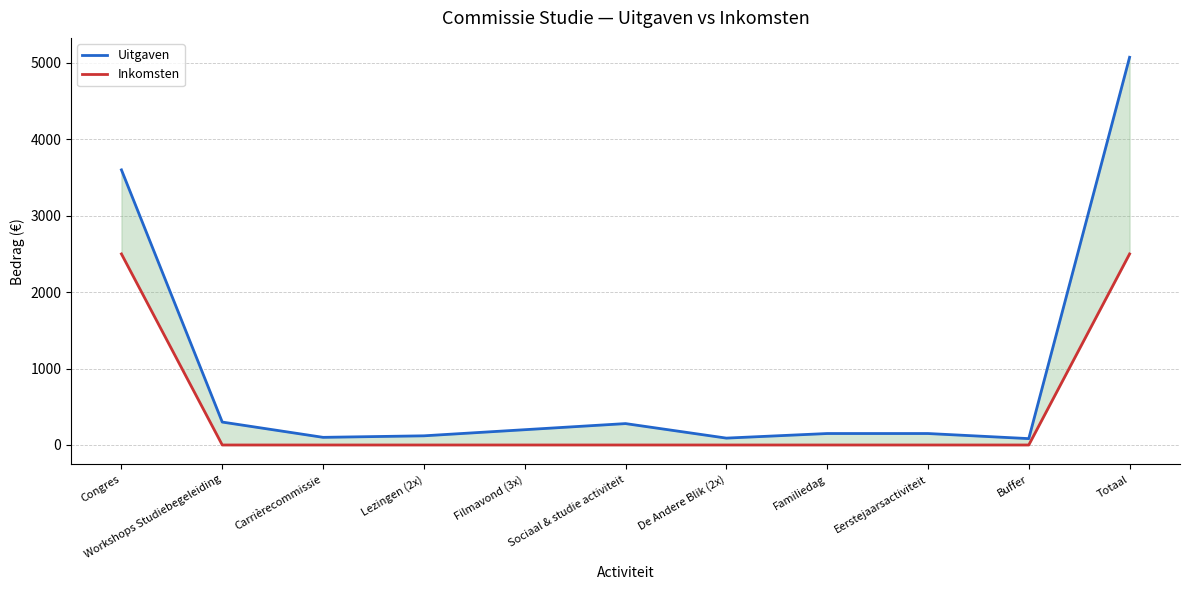

What is the sum of all Inkomsten values?

5000.0